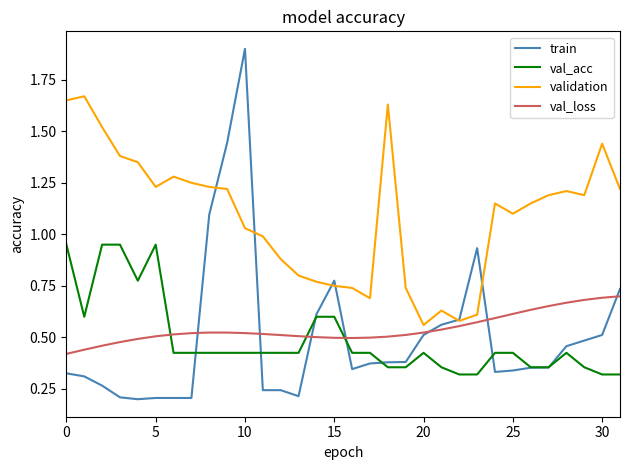

Which series has the largest range (max minus min)?

train